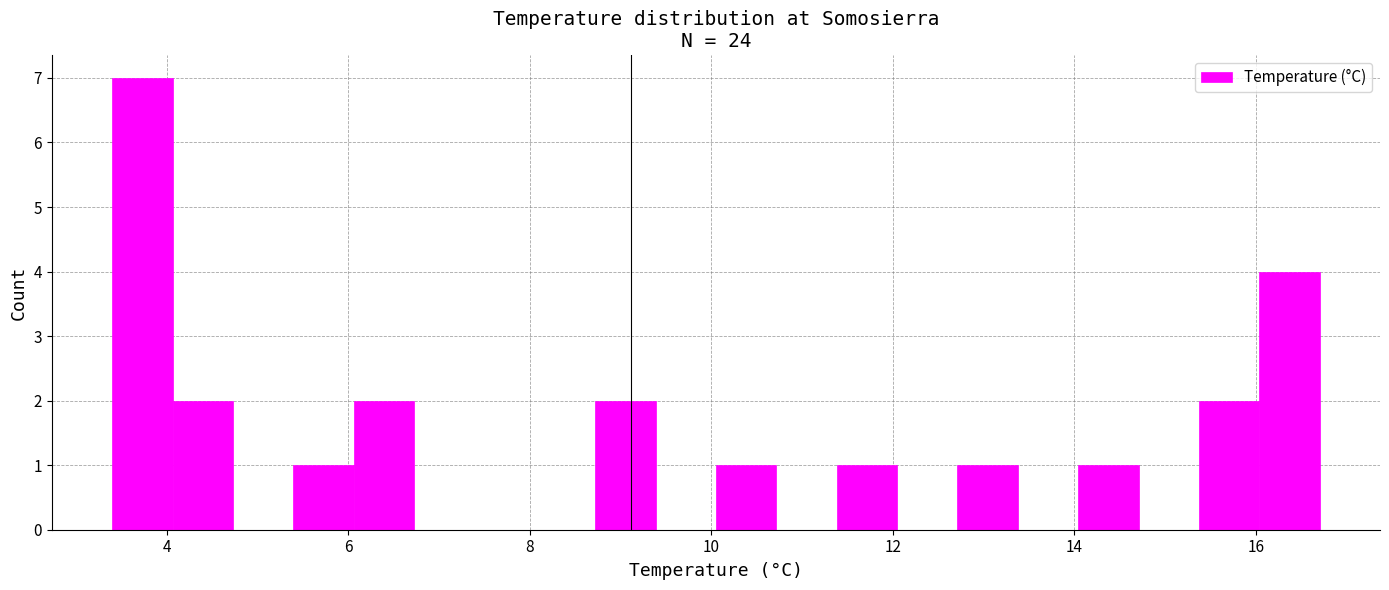

Around what value on the x-axis is the tallest bar? Give the approximate position of its centre, as read against the axis.

3.8